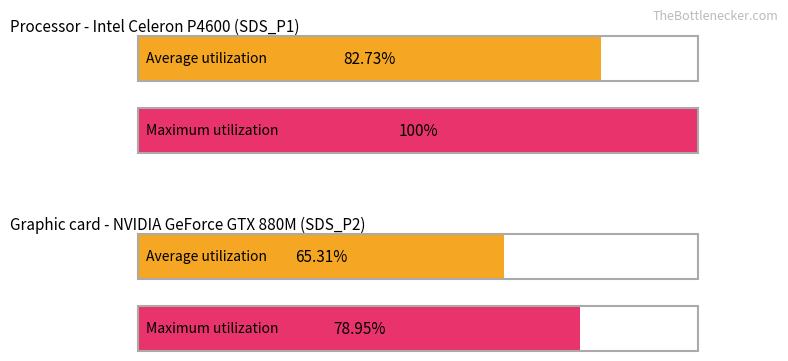

What are all the series names shown in the legend?

Average utilization, Maximum utilization